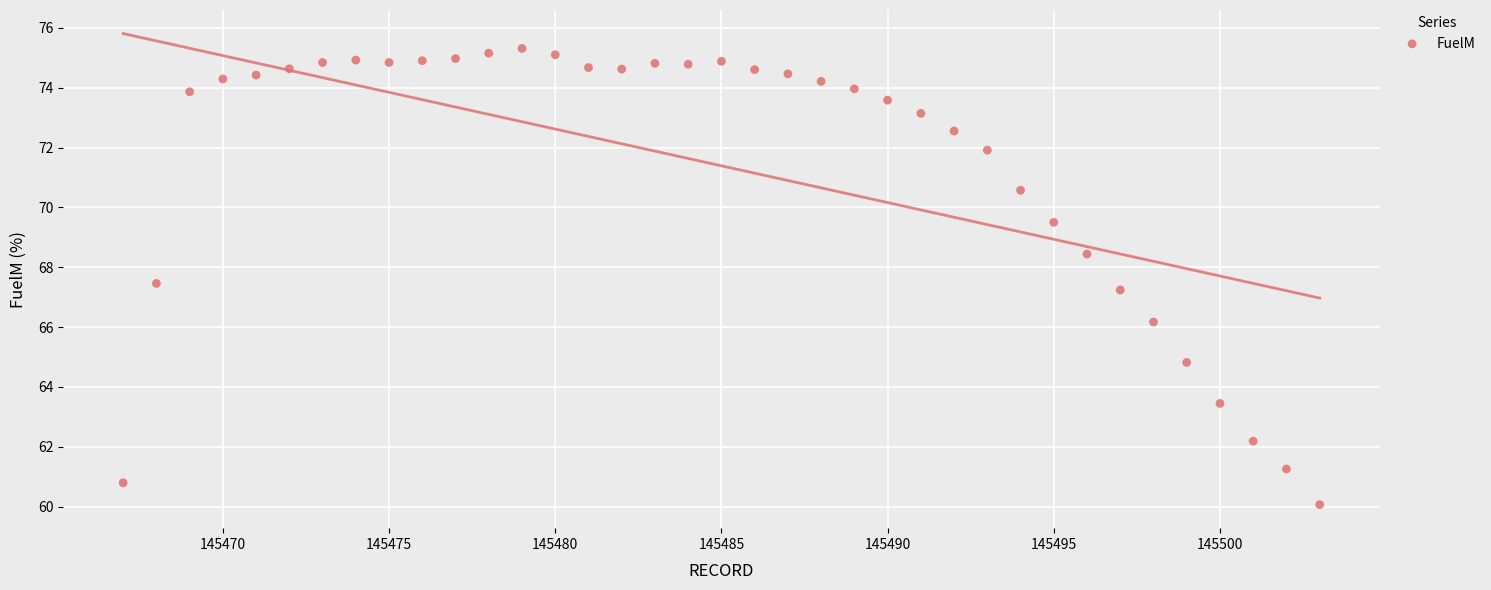

What Y value in the scatter plot is closest to 67?

67.2